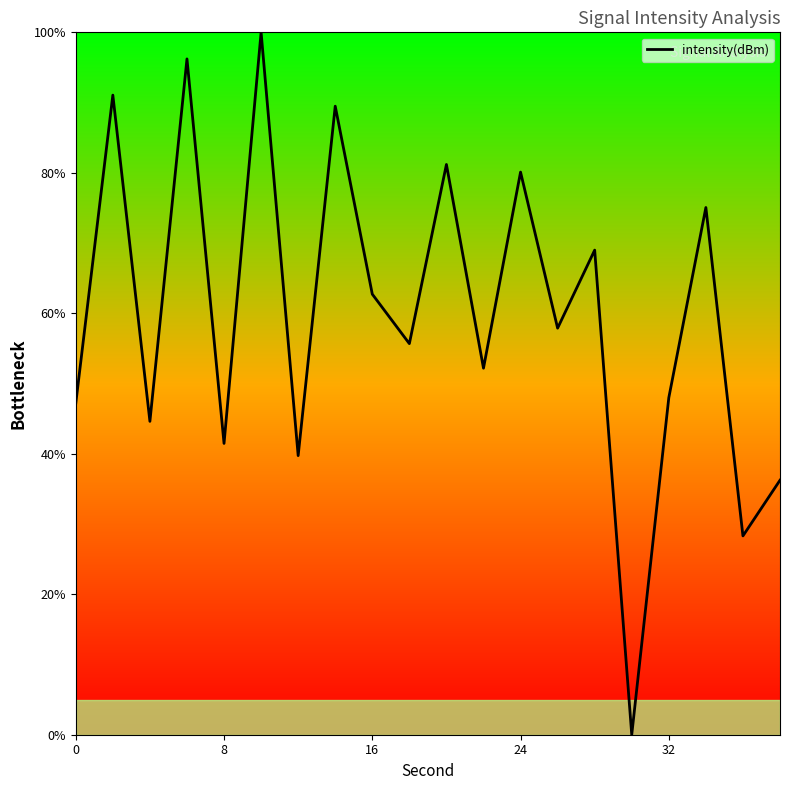

What is the maximum value shown in the chart?

100.0